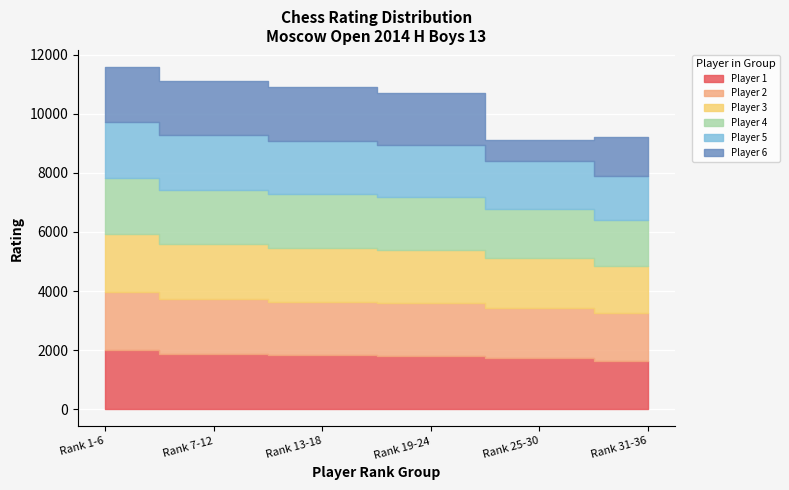

What is the difference between the values at 22 and 10?

69